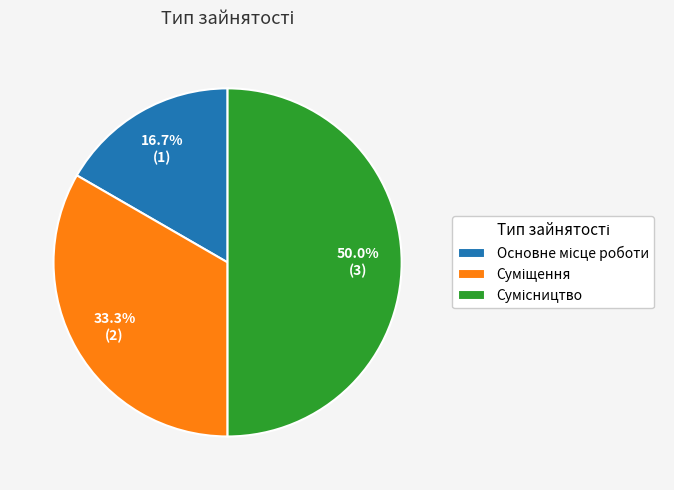

What percentage is the Основне місце роботи slice, to the nearest percent?

17%